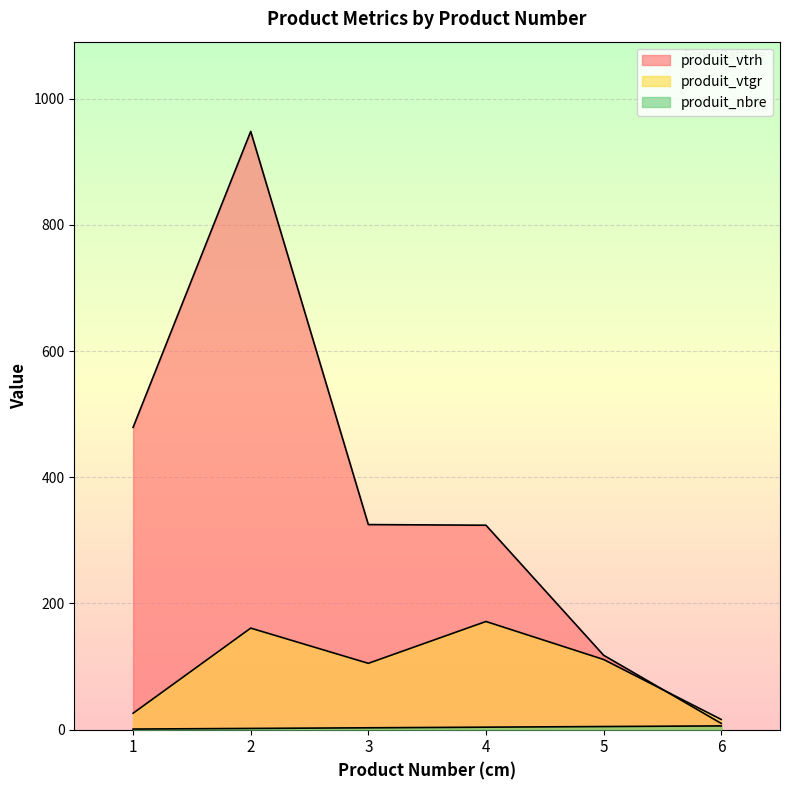

Which series has the widest spread of values?

produit_vtrh